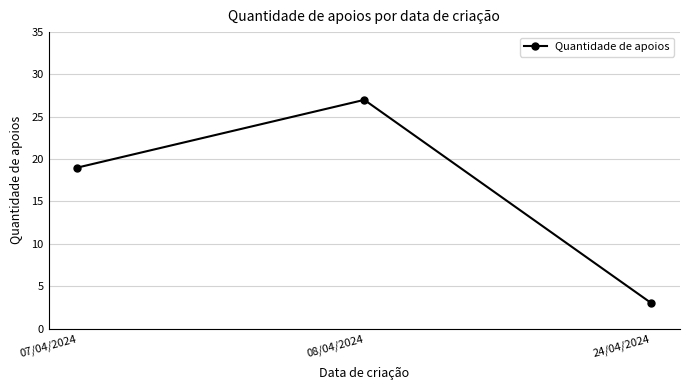

Count the number of data series in this chart.

1